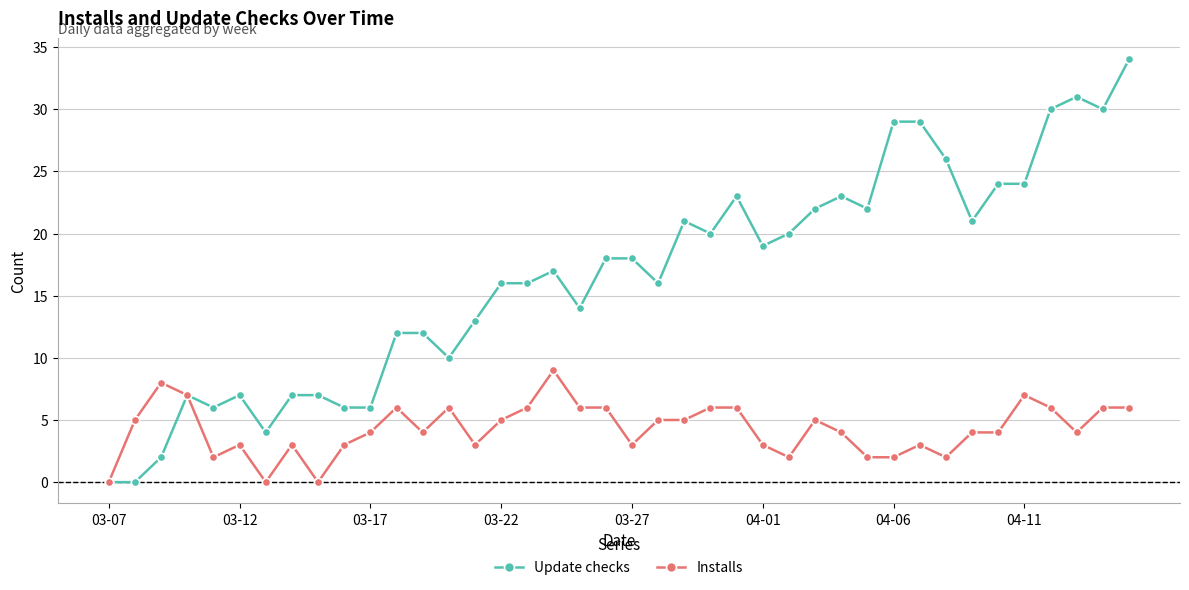

Reading left to right, extract all data points from this chart.

Update checks: 0	0	2	7	6	7	4	7	7	6	6	12	12	10	13	16	16	17	14	18	18	16	21	20	23	19	20	22	23	22	29	29	26	21	24	24	30	31	30	34
Installs: 0	5	8	7	2	3	0	3	0	3	4	6	4	6	3	5	6	9	6	6	3	5	5	6	6	3	2	5	4	2	2	3	2	4	4	7	6	4	6	6